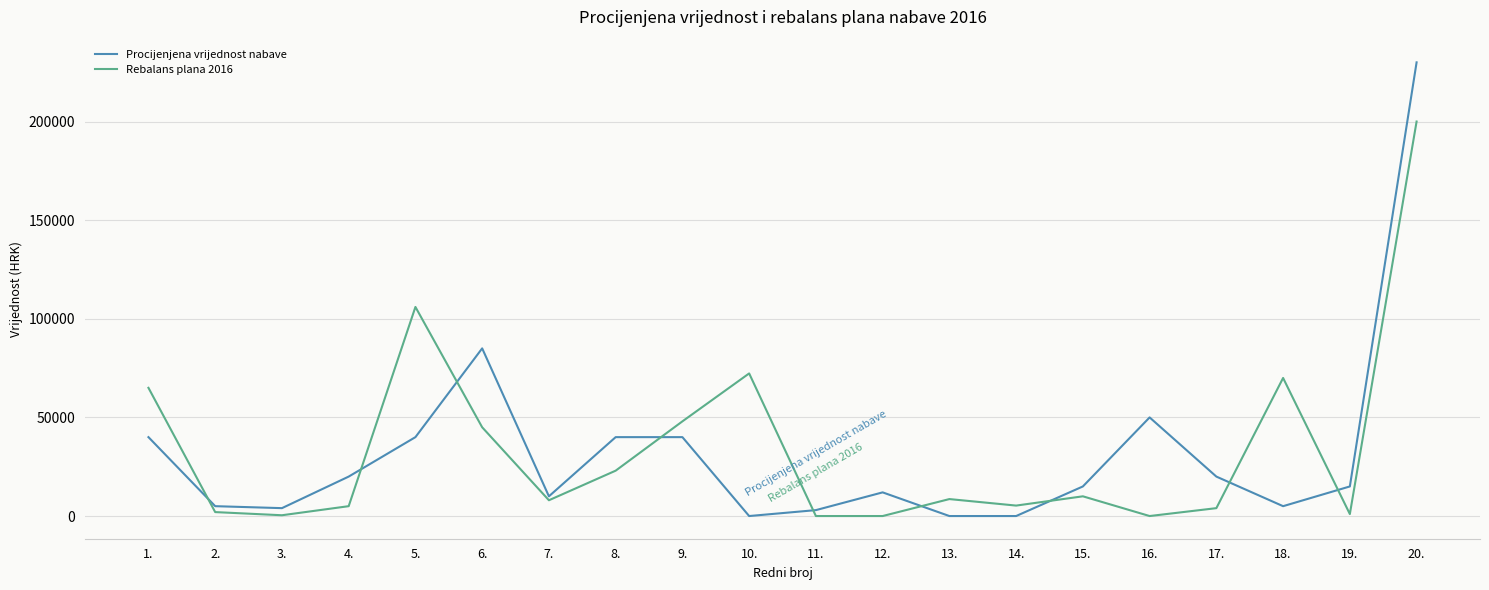

Between 16. and 19., which series saw the biggest shift?

Procijenjena vrijednost nabave